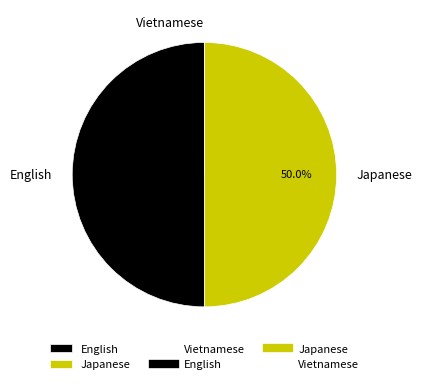

What is the total percentage of Japanese and English?

100.0%